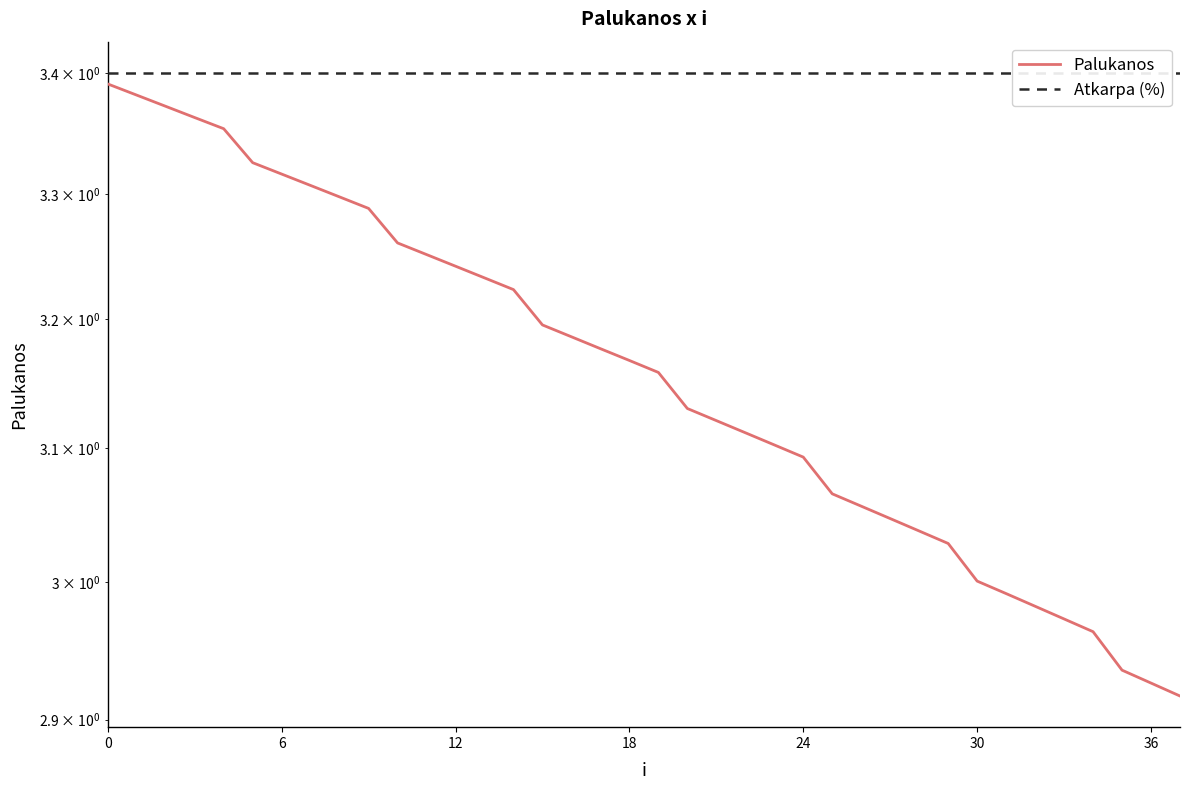

What is the difference between the highest and lowest values at 33?

0.4